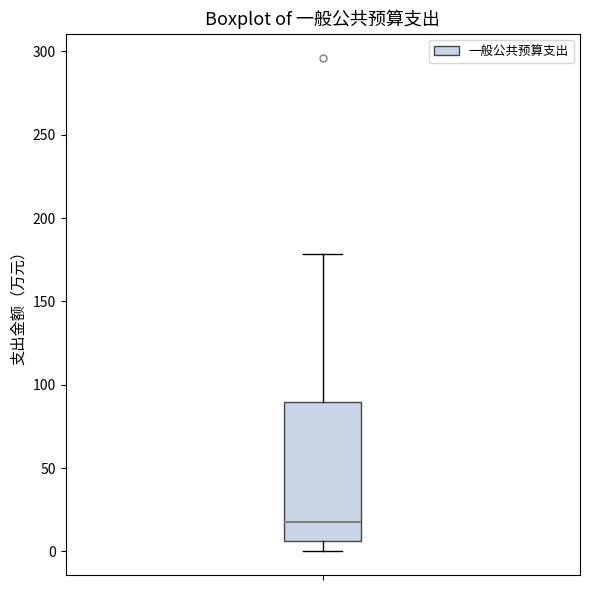

Transcribe this box plot: give where the median line is, the range the box spans, and where the two whiskers end, as read against the y-axis. The values are not printed on the chart, so give them approximately, as read against the axis.

median 15, box 5 to 90, whiskers 0 to 180